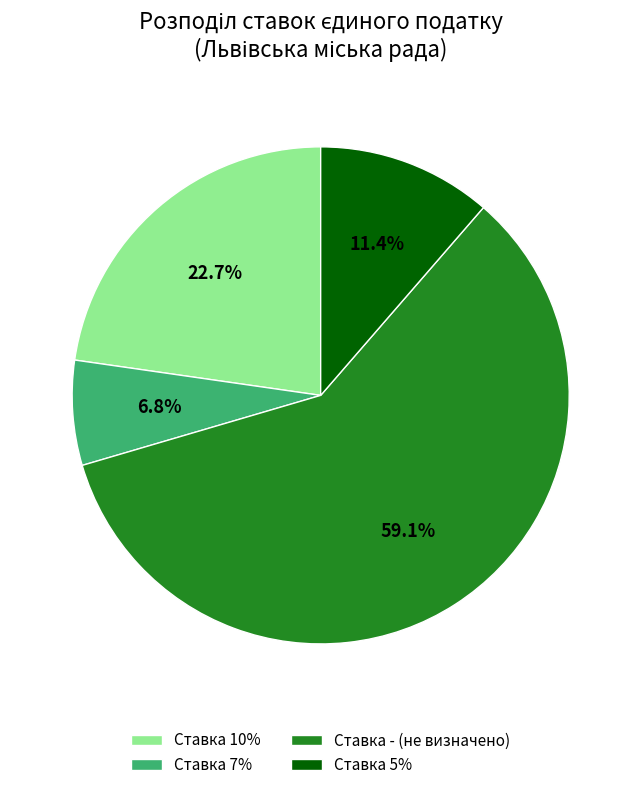

Which category accounts for the majority?

Ставка -